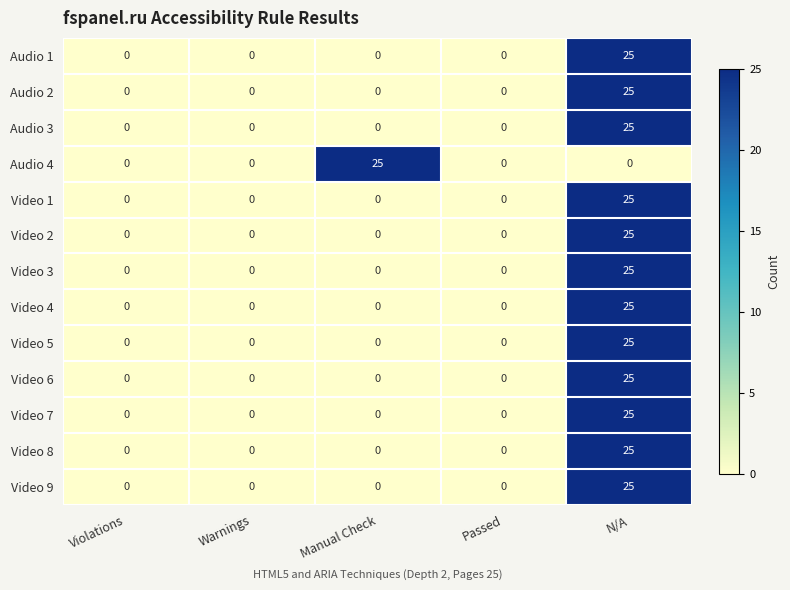

What is the maximum value shown in the chart?

25